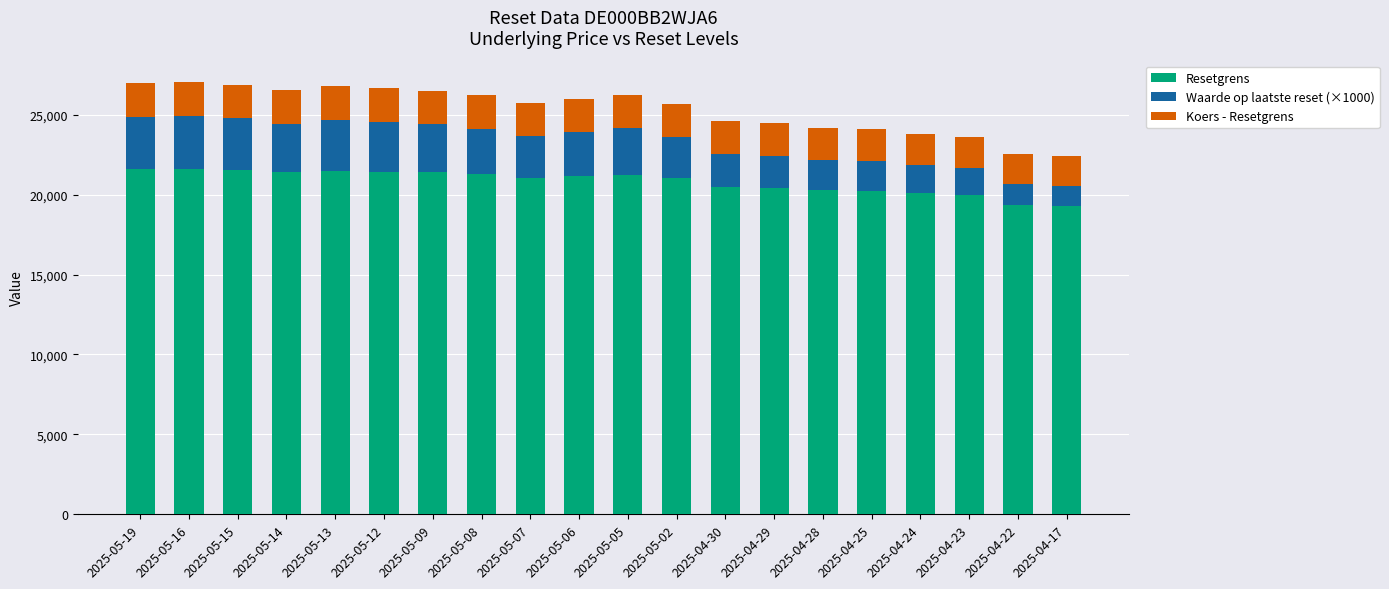

What is the difference between the maximum and minimum values in the Resetgrens series?

2341.1